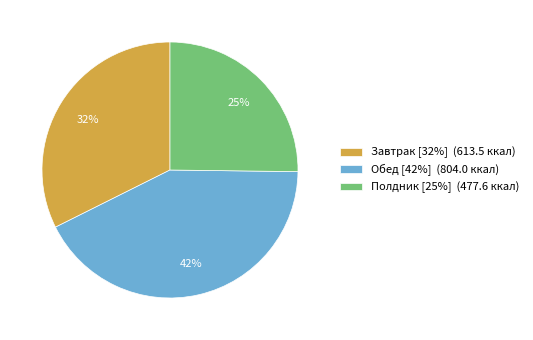

Between Полдник and Обед, which is larger?

Обед